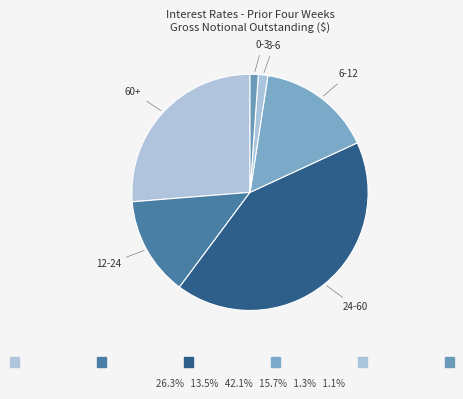

How many slices are in this pie chart?

6